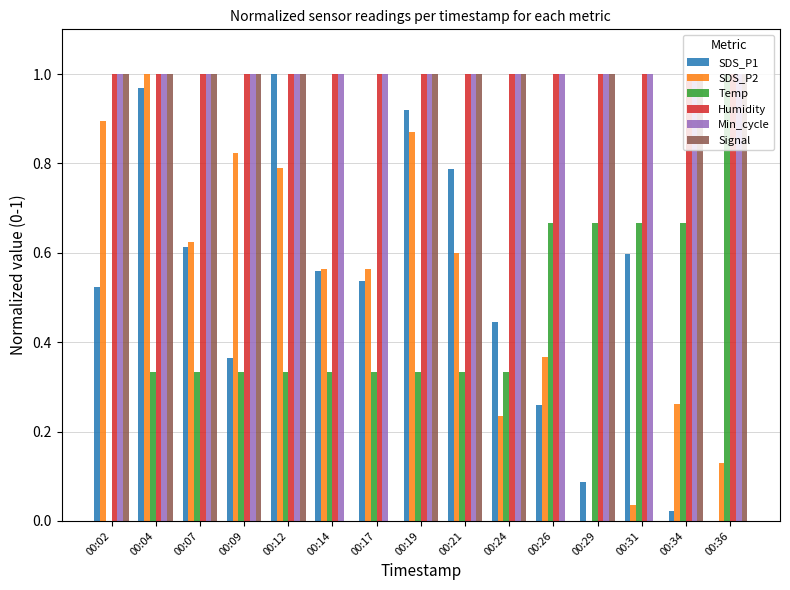

The SDS_P2 series shows 0.0 at 00:29. True or false?

True